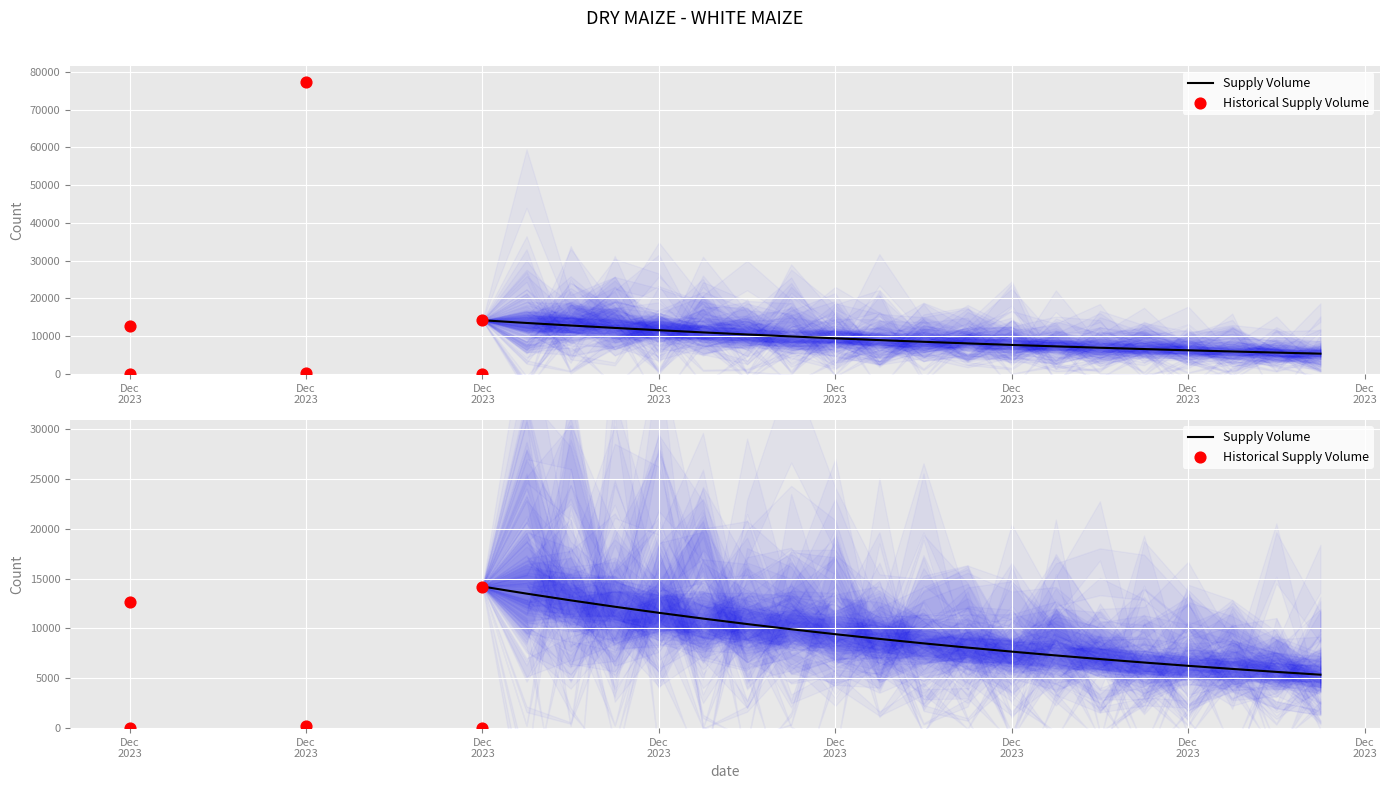

Which has a higher value, 2023-12-23 or 2023-12-23?

2023-12-23